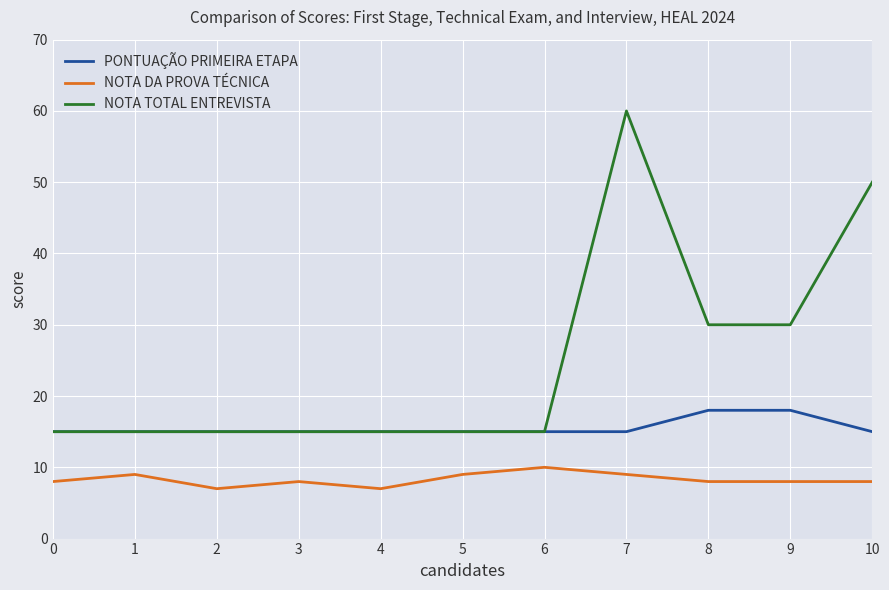

What are all the series names shown in the legend?

PONTUAÇÃO PRIMEIRA ETAPA, NOTA DA PROVA TÉCNICA, NOTA TOTAL ENTREVISTA